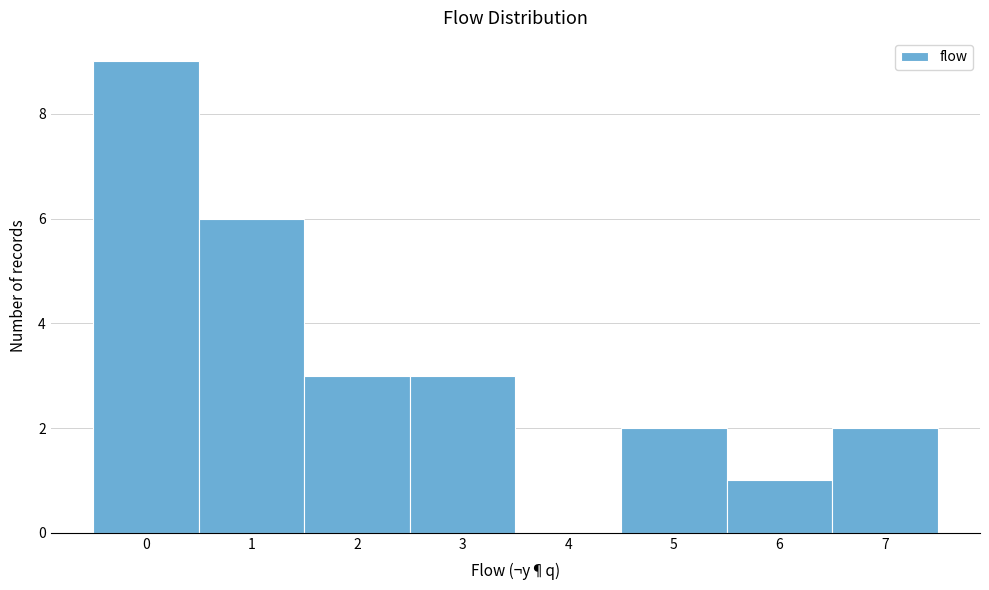

Reading left to right, what are all the values shown in this chart?

0=9	1=6	2=3	3=3	4=0	5=2	6=1	7=2